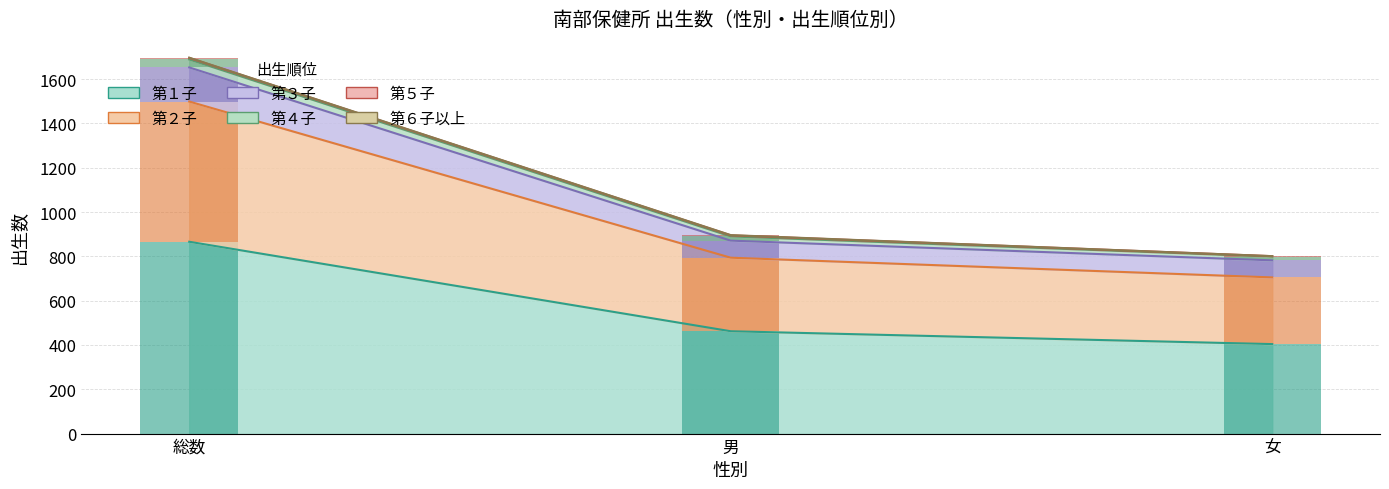

What is the value of the 第６子以上 bar at the 2nd from the left?

1